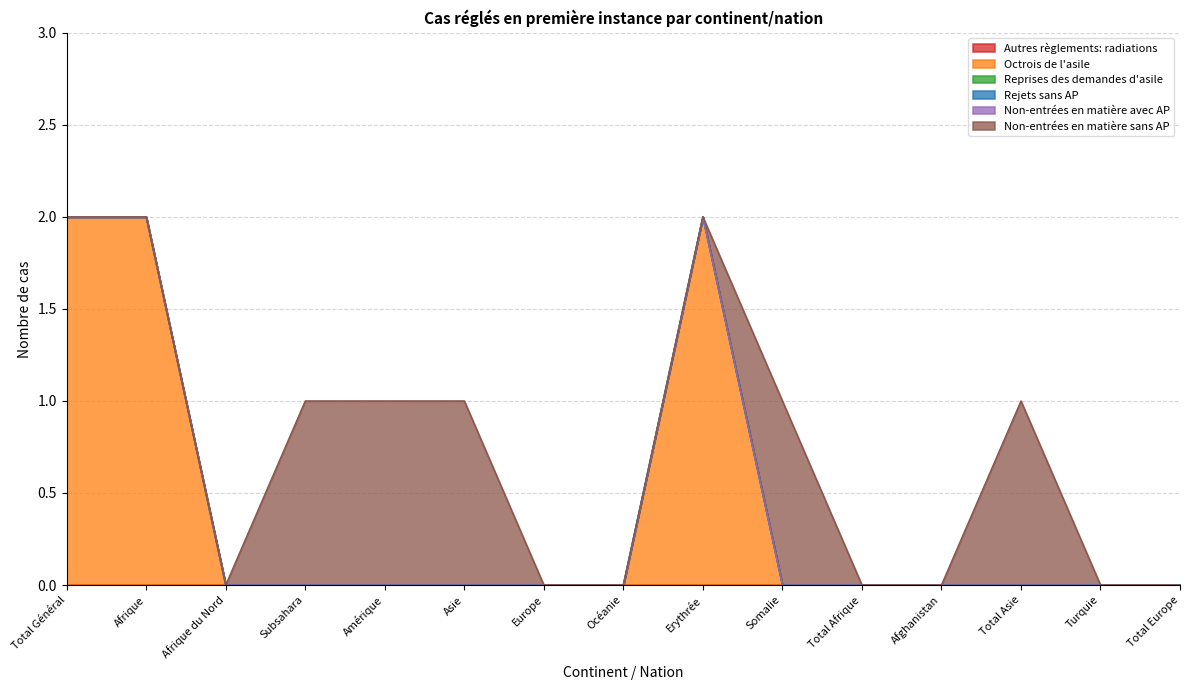

Is the value of Non-entrées en matière avec AP at Subsahara greater than the value of Autres règlements: radiations at Turquie?

No